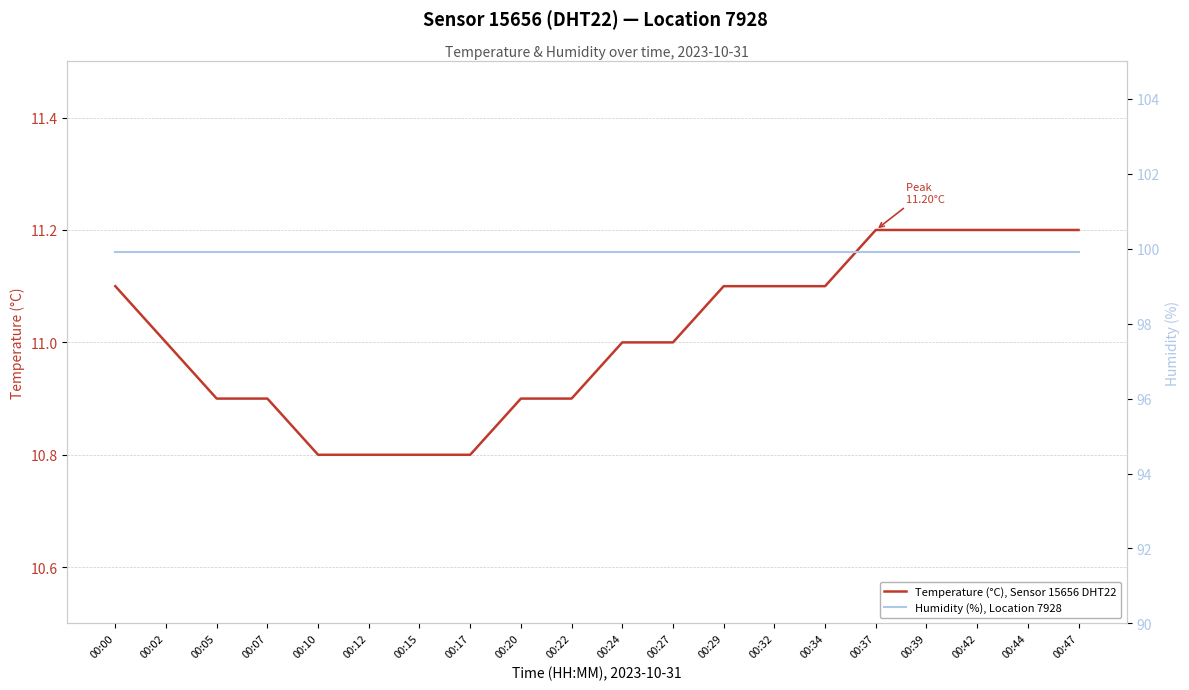

What is the value of the Humidity (%), Location 7928 point at the 1st from the left?

99.9